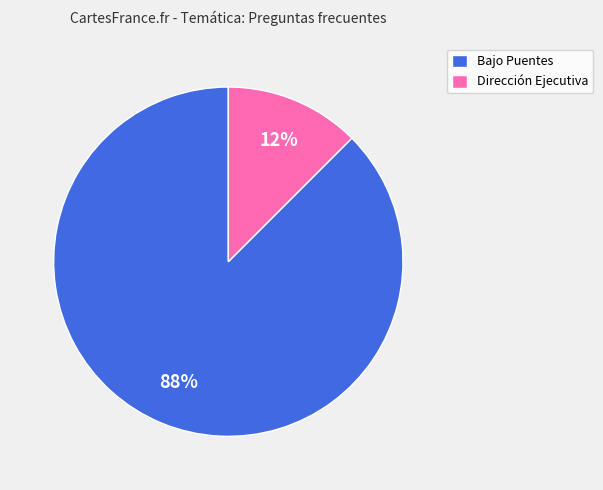

How many segments does this pie chart have?

2